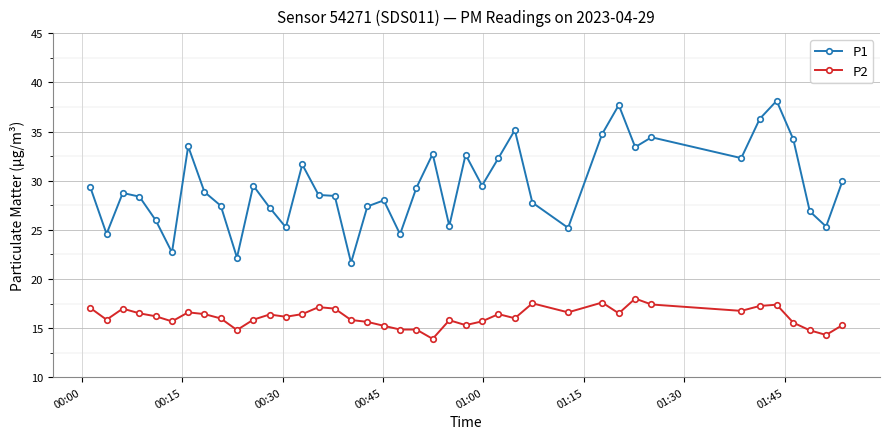

Is this an area chart (filled region under the line)?

No